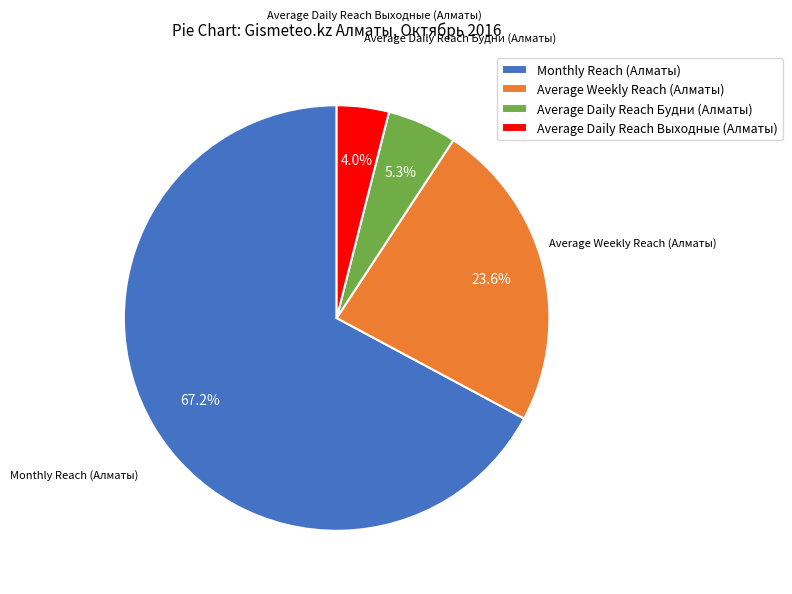

Which slice is the smallest?

Average Daily Reach Выходные (Алматы)